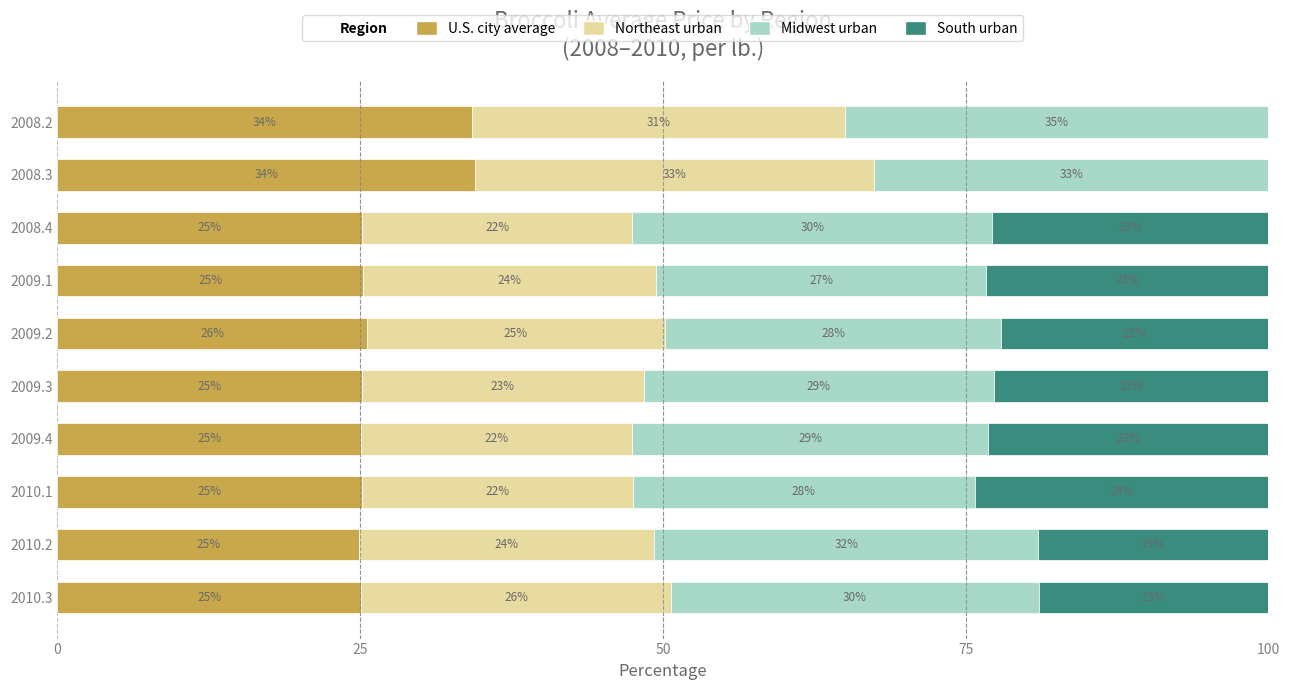

How many data points does each series have?

10